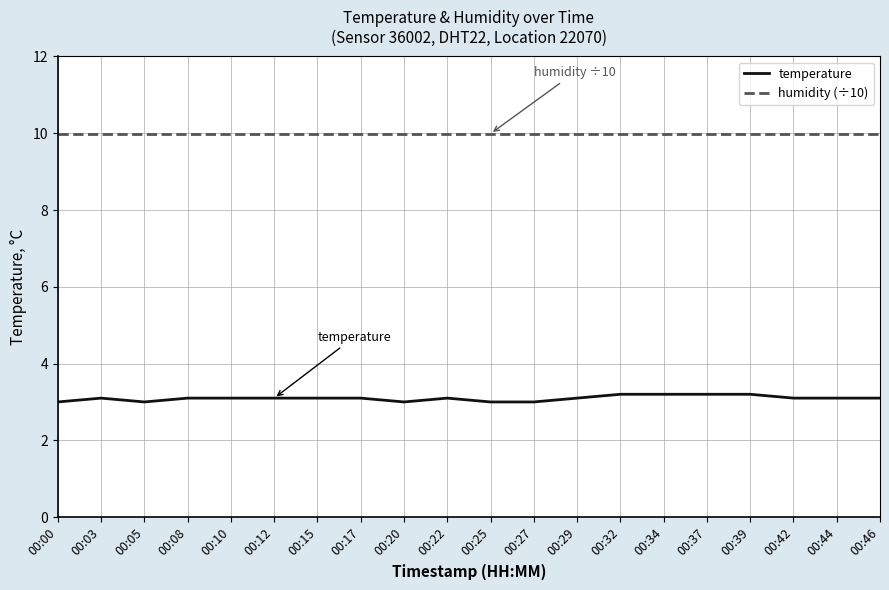

True or false: temperature has more than 0 points higher than both neighbors.

True